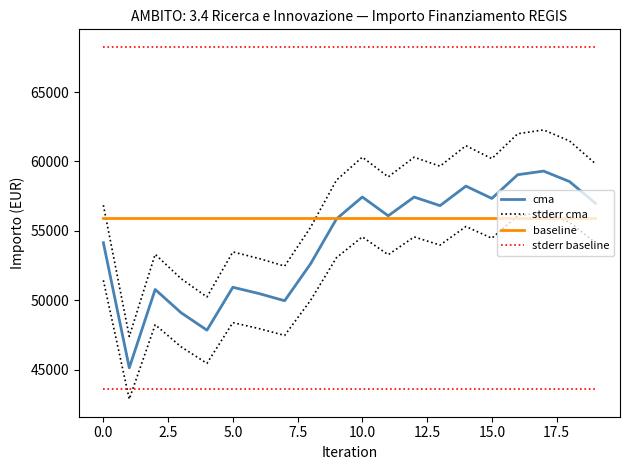

What is the label of the 18th point from the left?

17